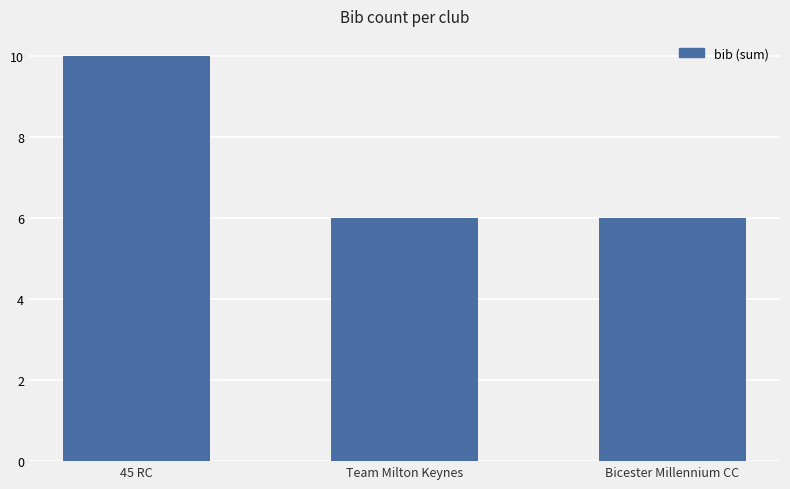

Which has a higher value, Team Milton Keynes or 45 RC?

45 RC